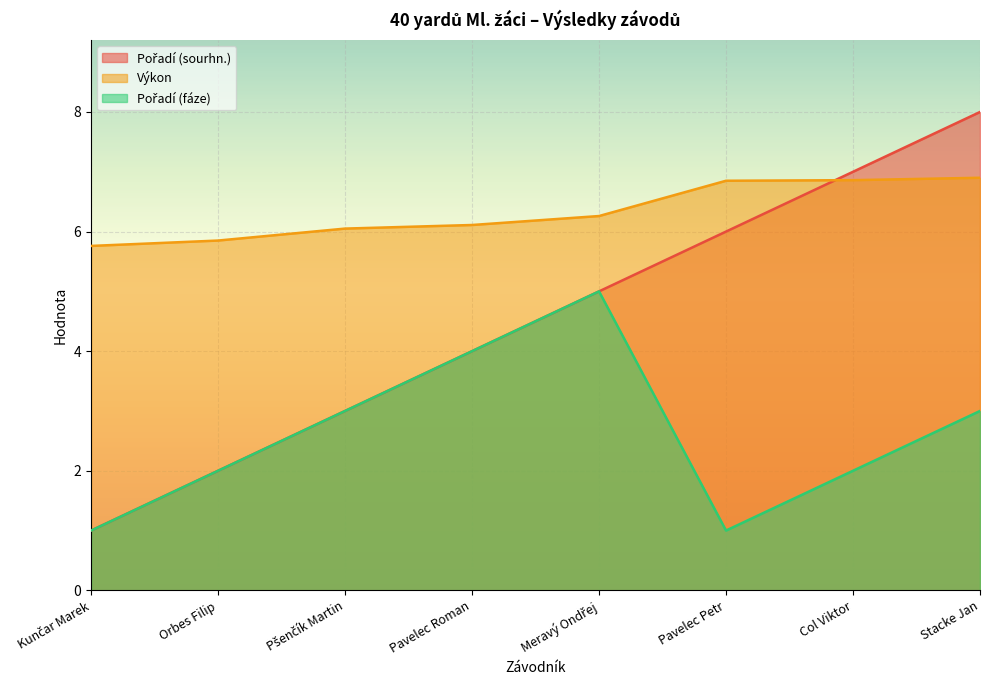

Reading left to right, list all the values displayed in this chart.

Pořadí (sourhn.): Kunčar Marek=1.0	Orbes Filip=2.0	Pšenčík Martin=3.0	Pavelec Roman=4.0	Meravý Ondřej=5.0	Pavelec Petr=6.0	Col Viktor=7.0	Stacke Jan=8.0
Výkon: Kunčar Marek=5.8	Orbes Filip=5.8	Pšenčík Martin=6.0	Pavelec Roman=6.1	Meravý Ondřej=6.3	Pavelec Petr=6.8	Col Viktor=6.9	Stacke Jan=6.9
Pořadí (fáze): Kunčar Marek=1.0	Orbes Filip=2.0	Pšenčík Martin=3.0	Pavelec Roman=4.0	Meravý Ondřej=5.0	Pavelec Petr=1.0	Col Viktor=2.0	Stacke Jan=3.0